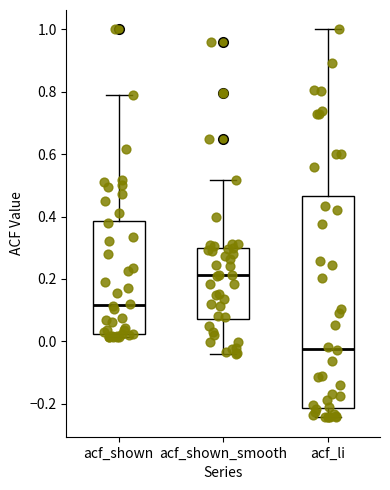

Which box's median line is the lowest?

acf_li